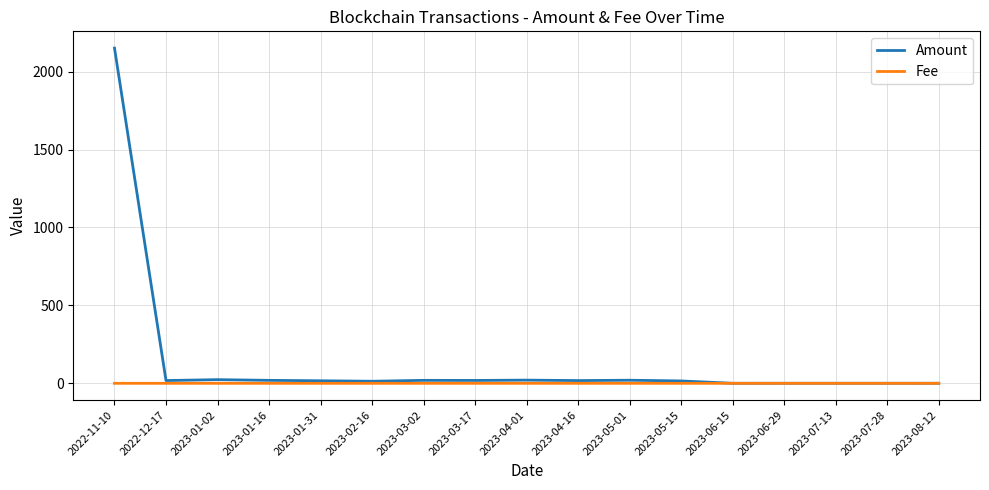

Rank the series by their maximum value, from highest to lowest.

Amount, Fee